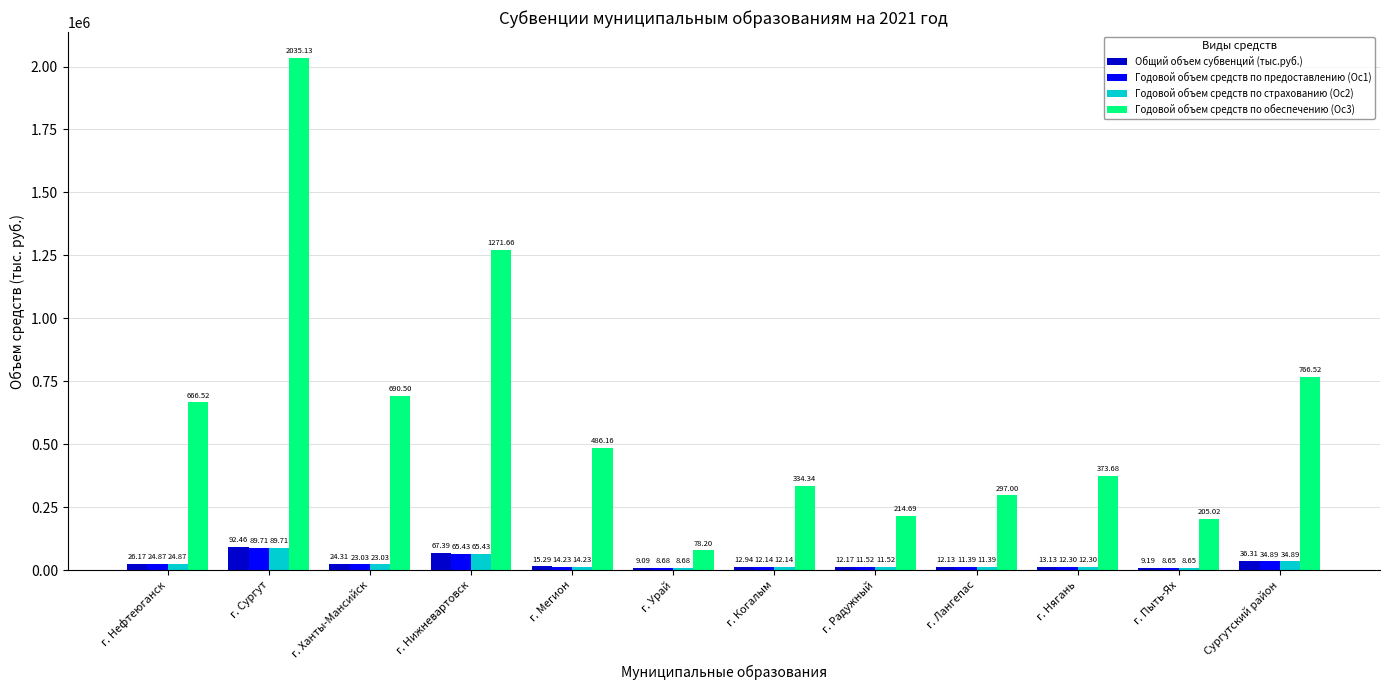

Does the chart contain any negative values?

No